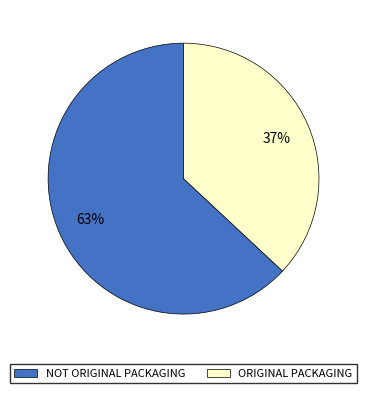

To the nearest percent, what is the difference between the largest and smallest slice percentages?

26%